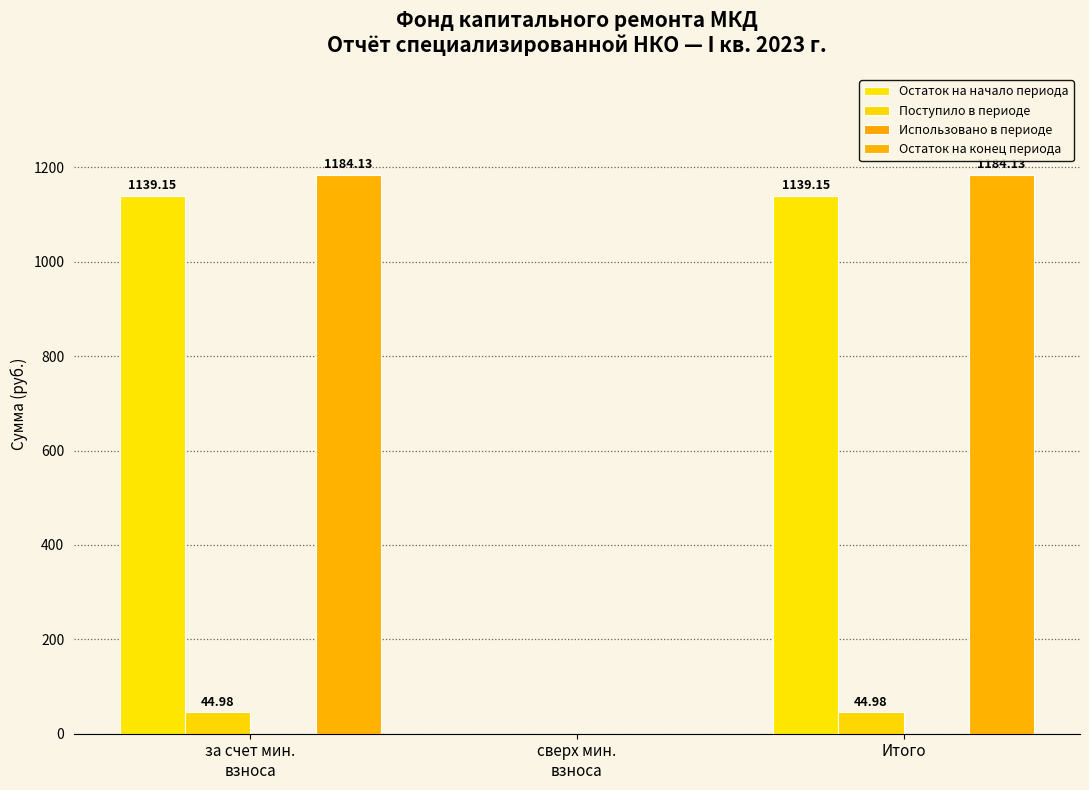

List the labels in order of Остаток на конец периода value, smallest first.

сверх мин.
взноса, за счет мин.
взноса, Итого